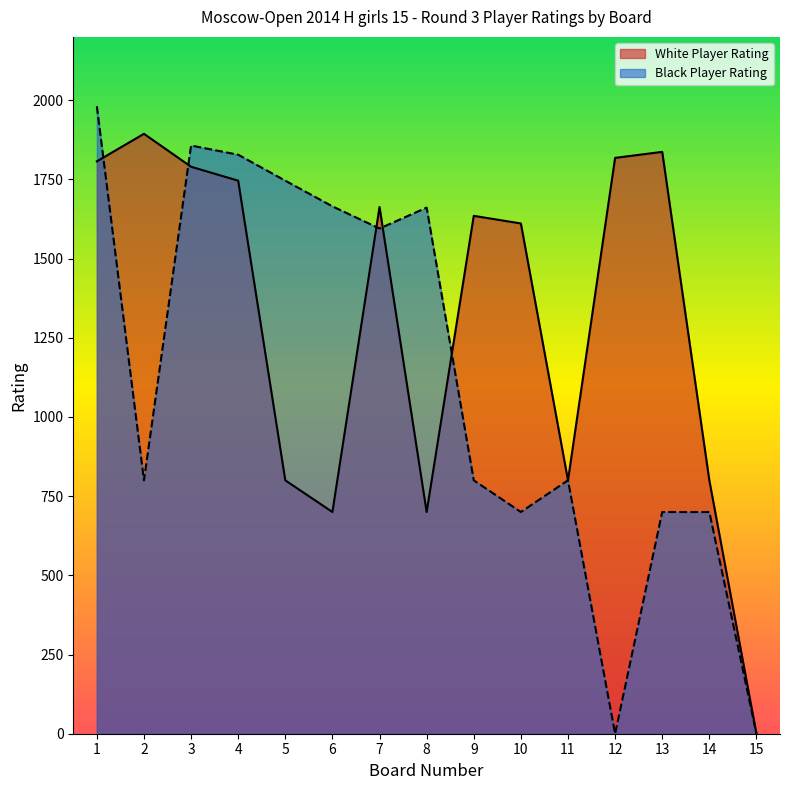

Is it true that White Player Rating equals 2870 at 2?

False